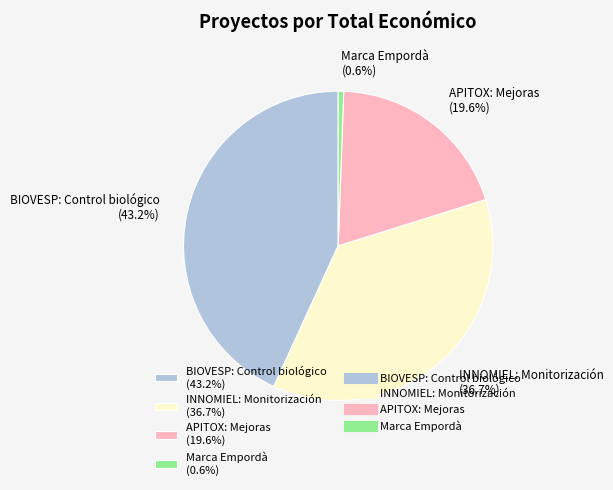

Which category has the biggest portion of the pie?

BIOVESP: Control biológico